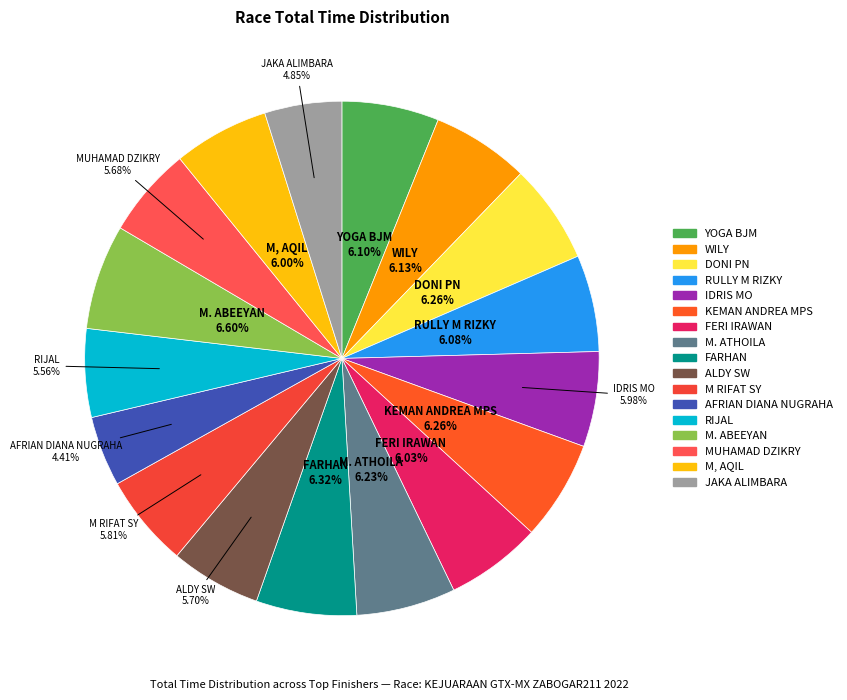

Does FARHAN account for over 50% of the chart?

No